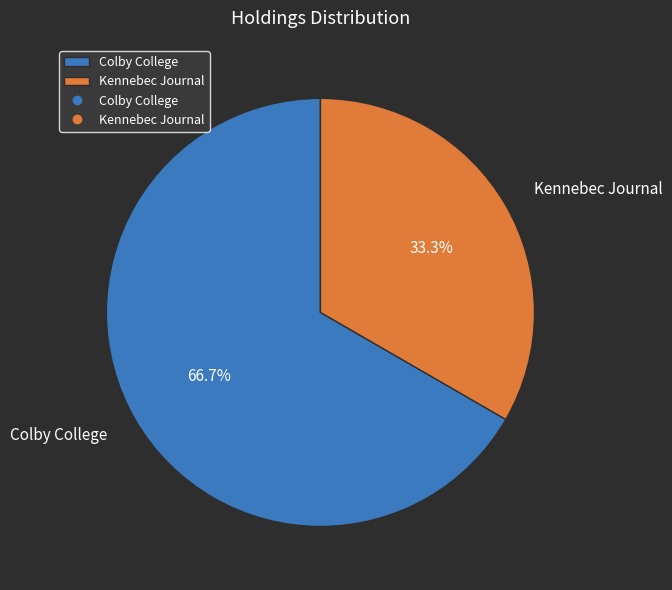

To the nearest percent, what is the average slice percentage?

50%